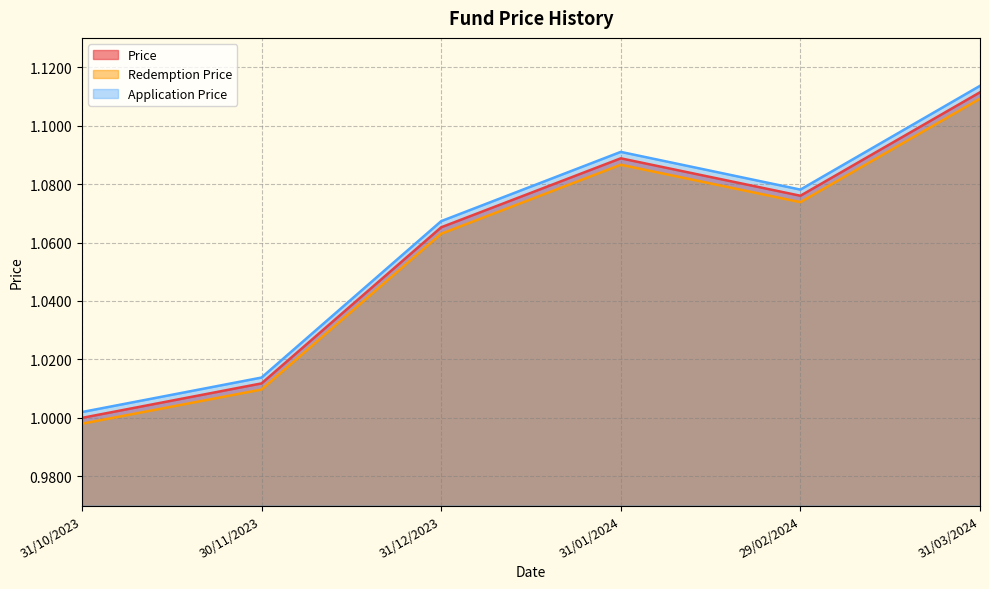

True or false: Redemption Price and Application Price cross at least once.

False